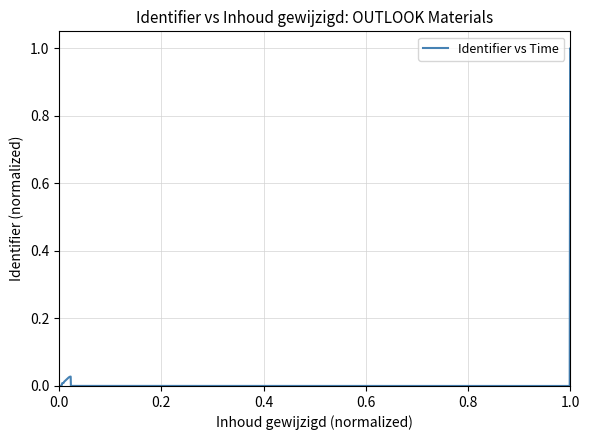

True or false: the data has more than 1 interior local peaks.

True